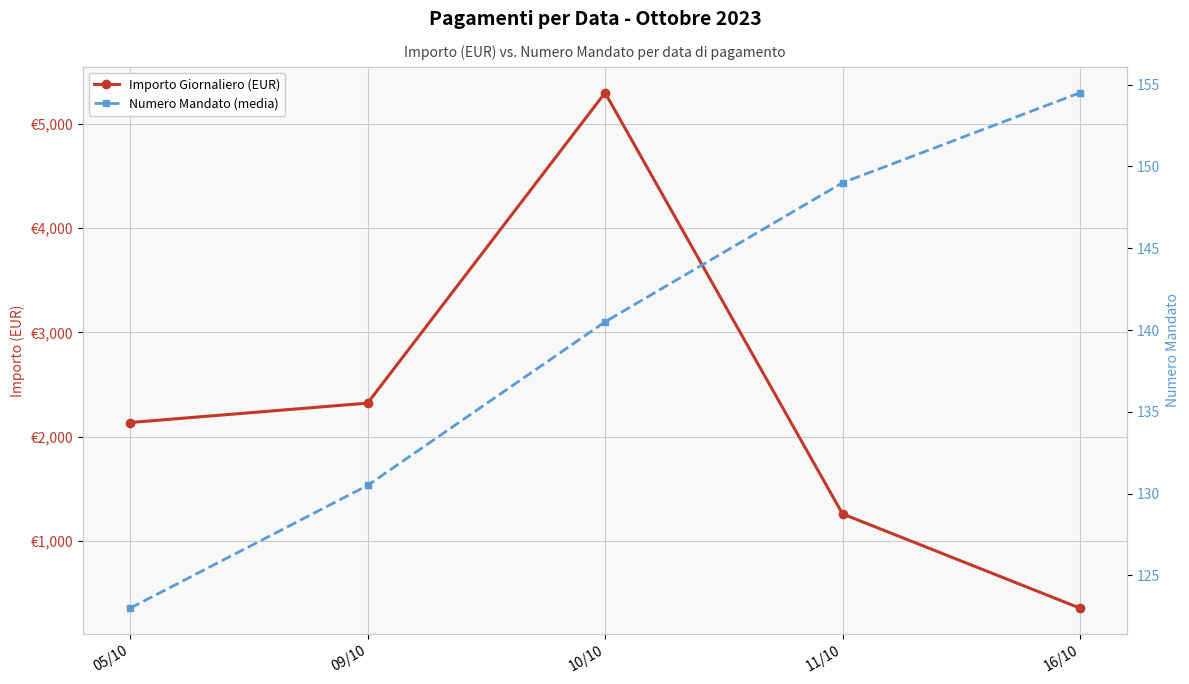

What position from the left is 09/10?

2